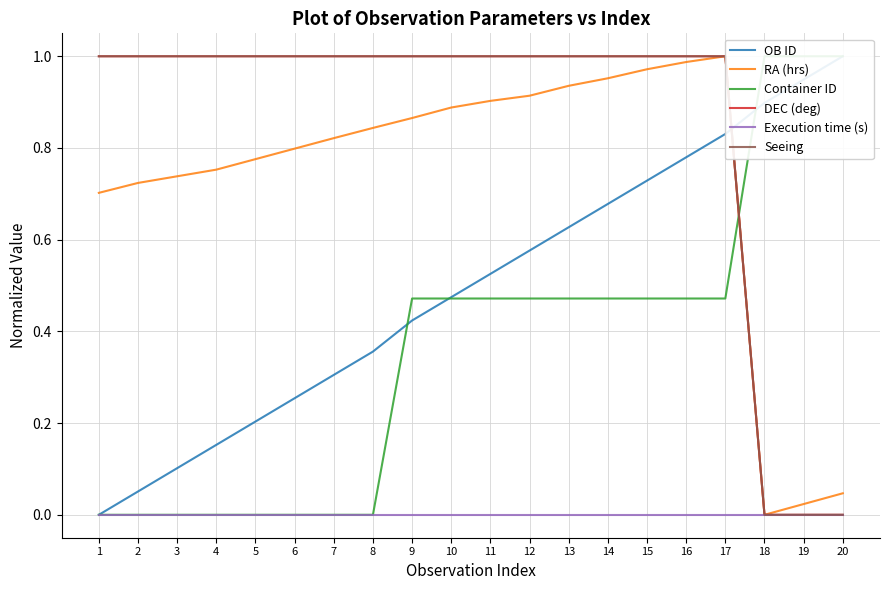

At 4, list the series in order from smallest to largest.

Container ID, Execution time (s), OB ID, RA (hrs), DEC (deg), Seeing